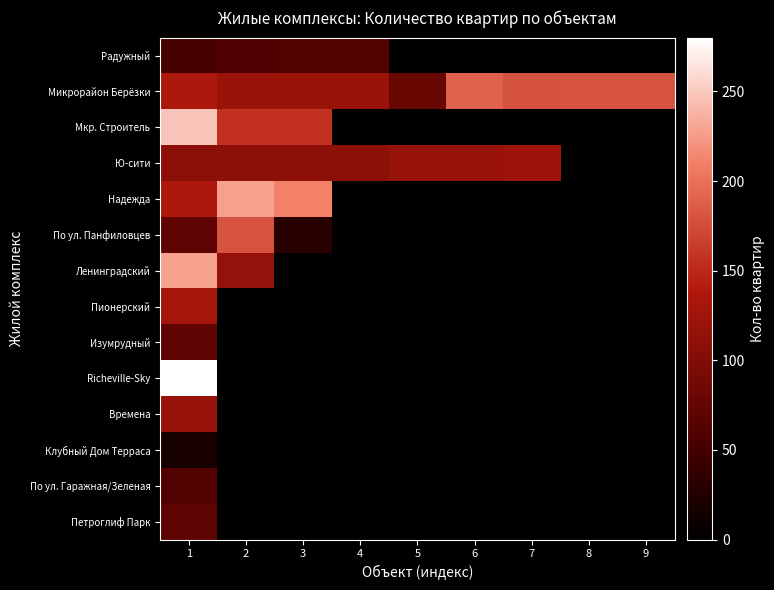

What is the maximum value shown in the chart?

279.0